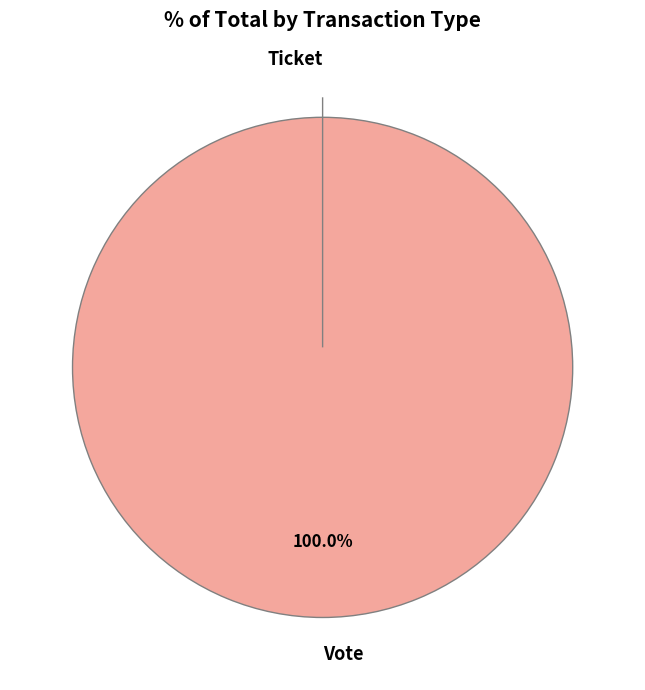

What is the change in value from Vote to Ticket?

-1